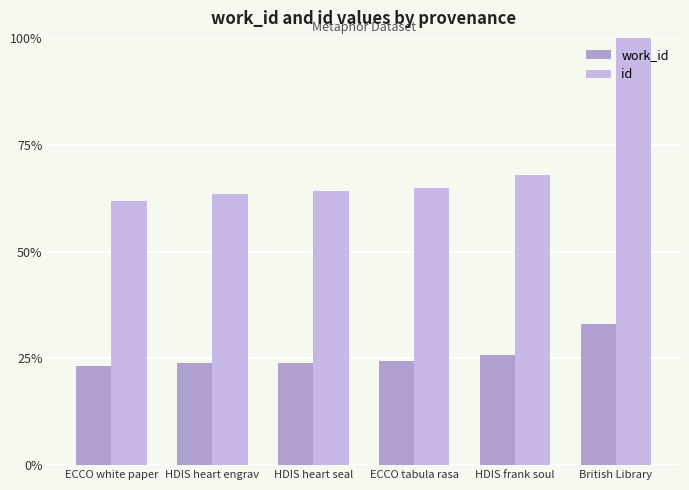

What is the average value of the work_id series?

25.7